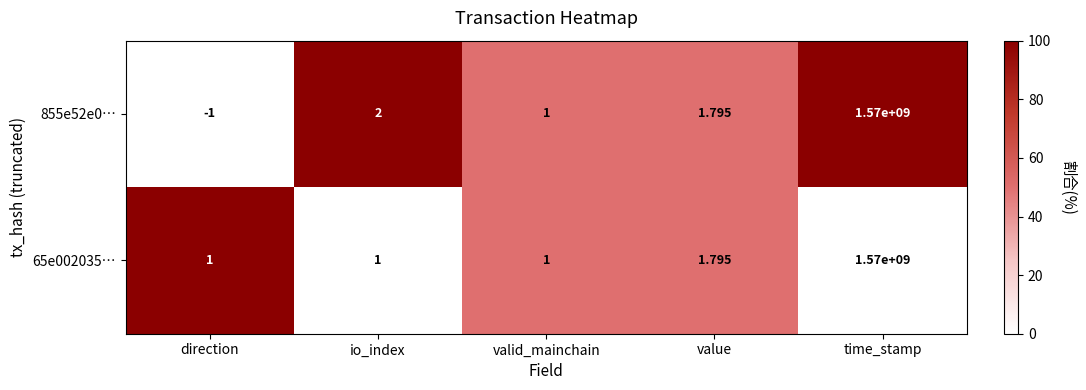

Where is 855e52e0… nearest to the value 784999999?

io_index